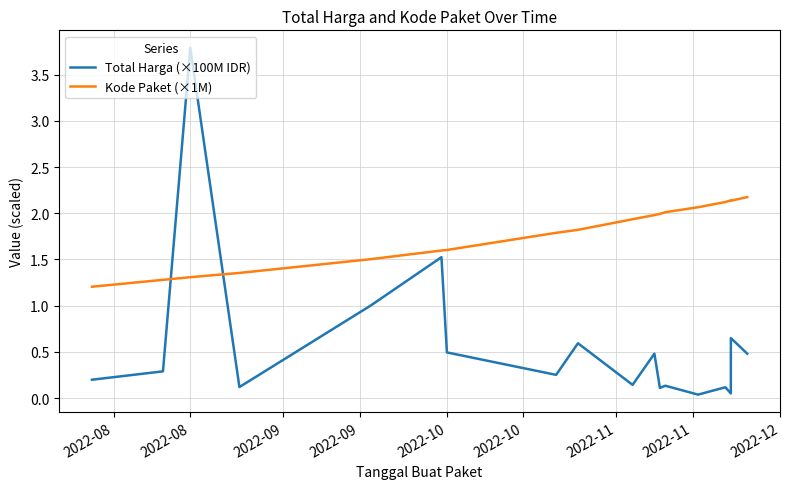

How many intersections are there between Total Harga (×100M IDR) and Kode Paket (×1M)?

2